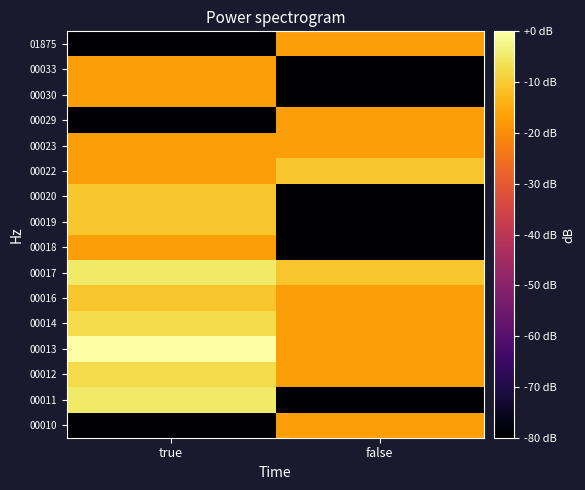

How many categories are shown in the chart?

2